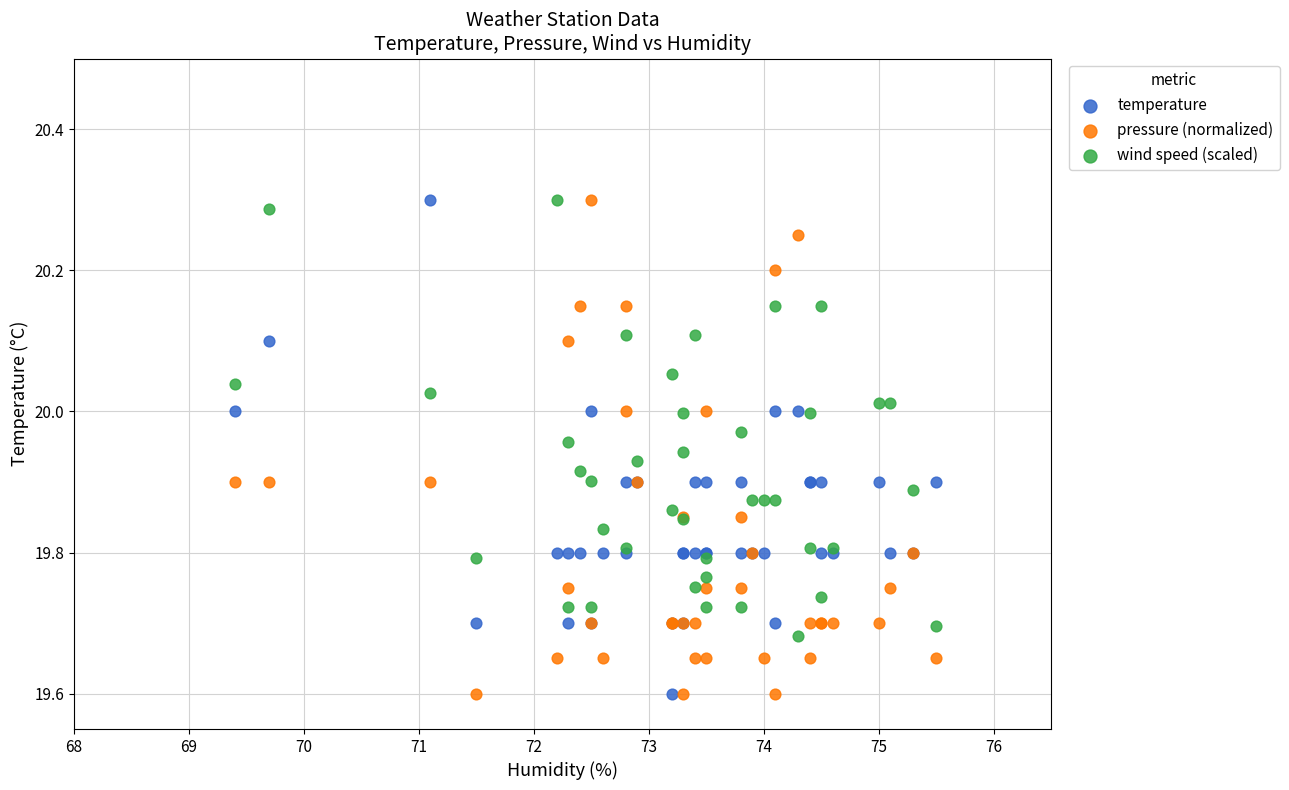

What is the X range (max minus min) for the scatter plot?

6.1